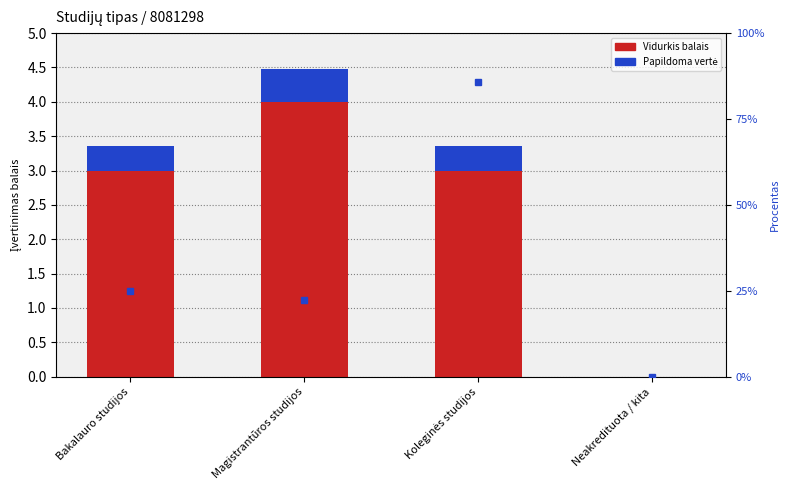

Reading left to right, list all the values displayed in this chart.

Vidurkis balais: Bakalauro studijos=3.0	Magistrantūros studijos=4.0	Koleginės studijos=3.0	Neakredituota / kita=0.0
Papildoma vertė: Bakalauro studijos=0.4	Magistrantūros studijos=0.5	Koleginės studijos=0.4	Neakredituota / kita=0.0
Procentas: Bakalauro studijos=25.0	Magistrantūros studijos=22.2	Koleginės studijos=85.7	Neakredituota / kita=0.0